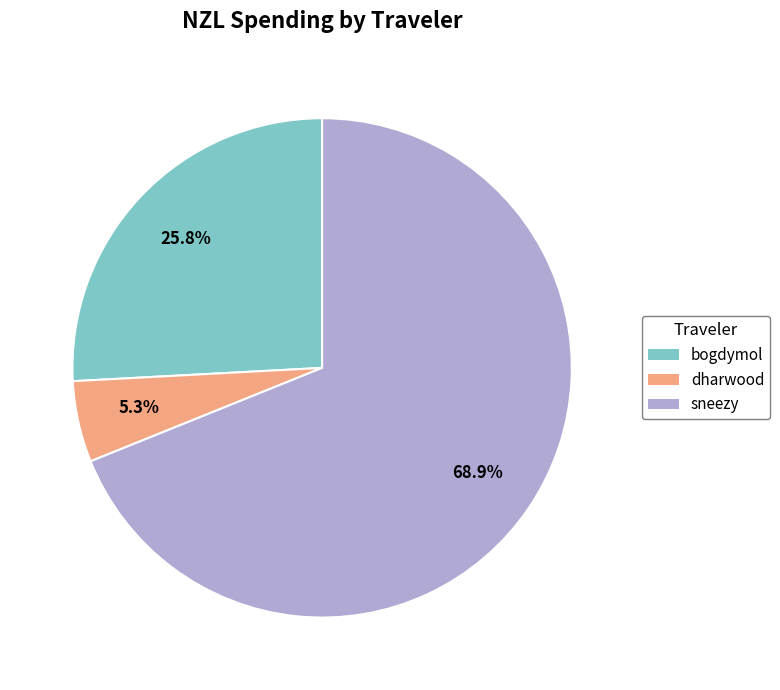

How many segments does this pie chart have?

3